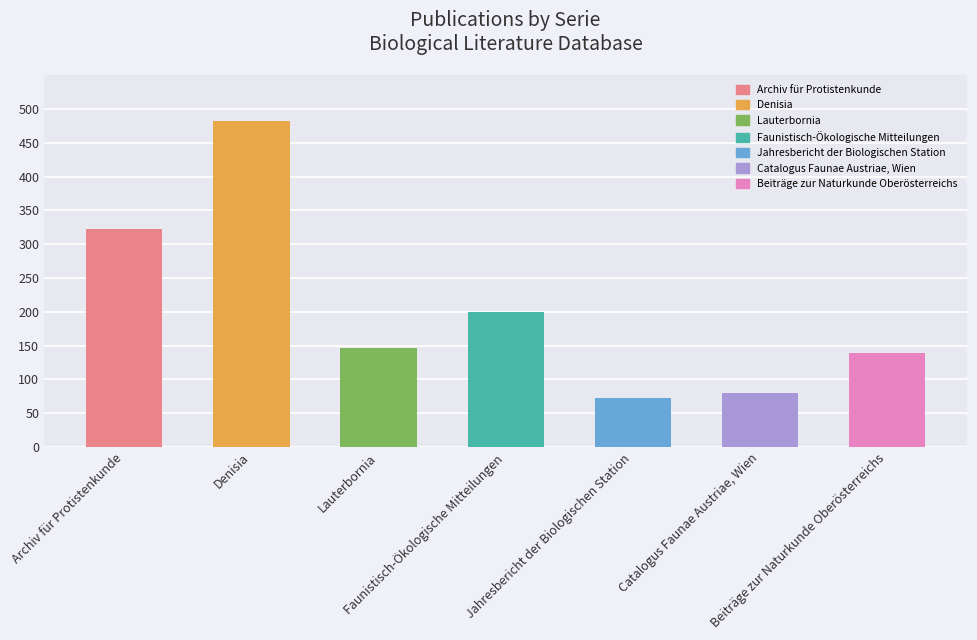

Between Denisia and Catalogus Faunae Austriae, Wien, which is larger?

Denisia